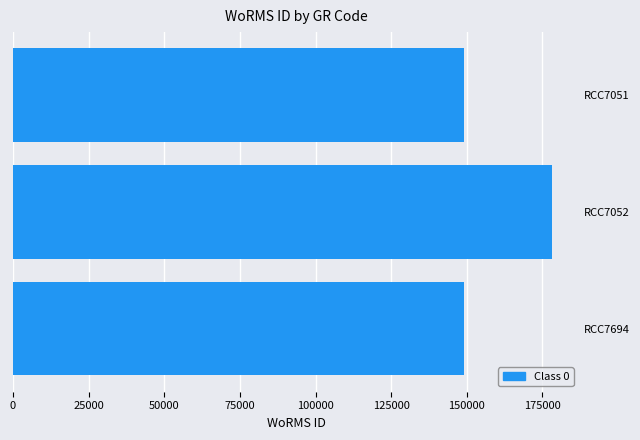

What is the value of the 3rd bar from the top?

148985